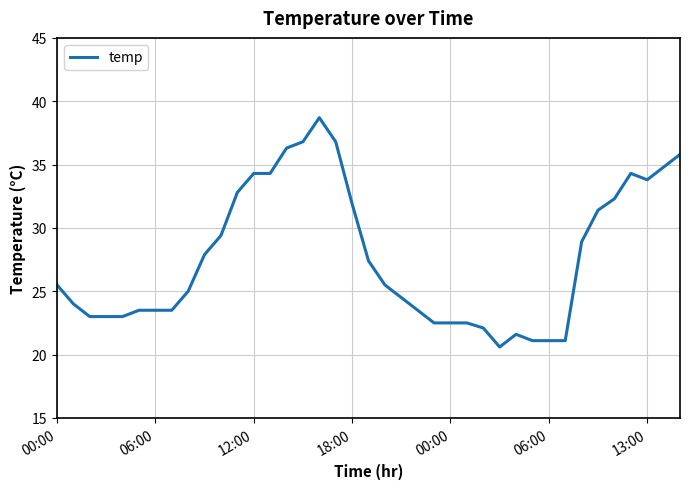

What is the minimum value shown in the chart?

20.6